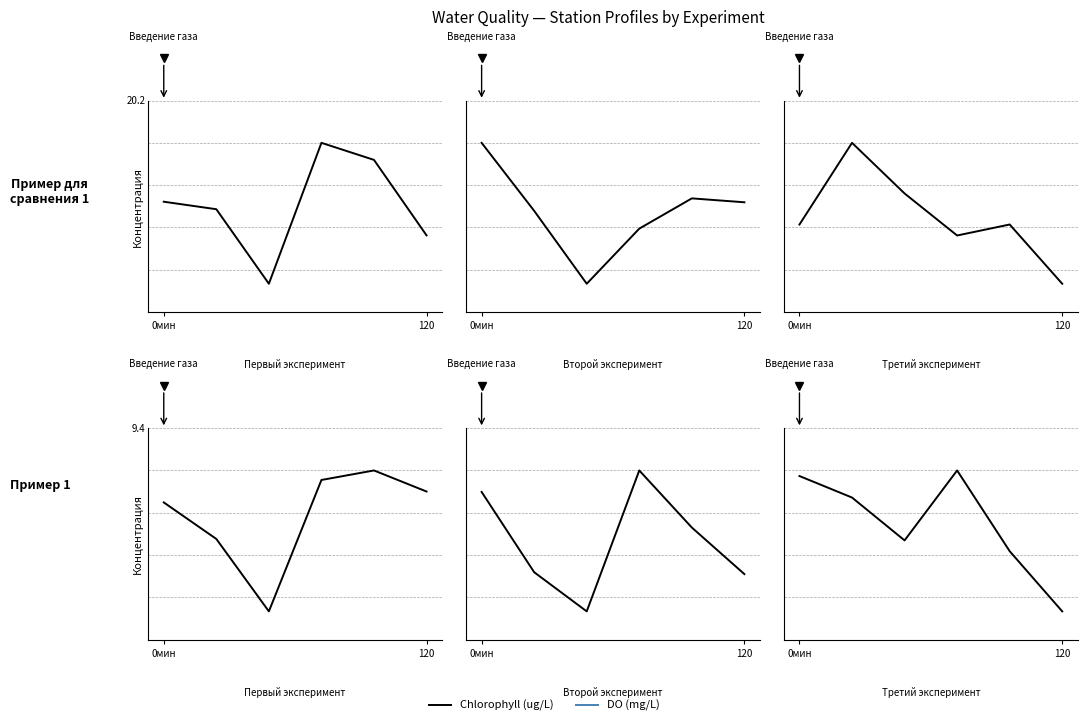

How many intersections are there between Третий эксперимент and Первый эксперимент?

2